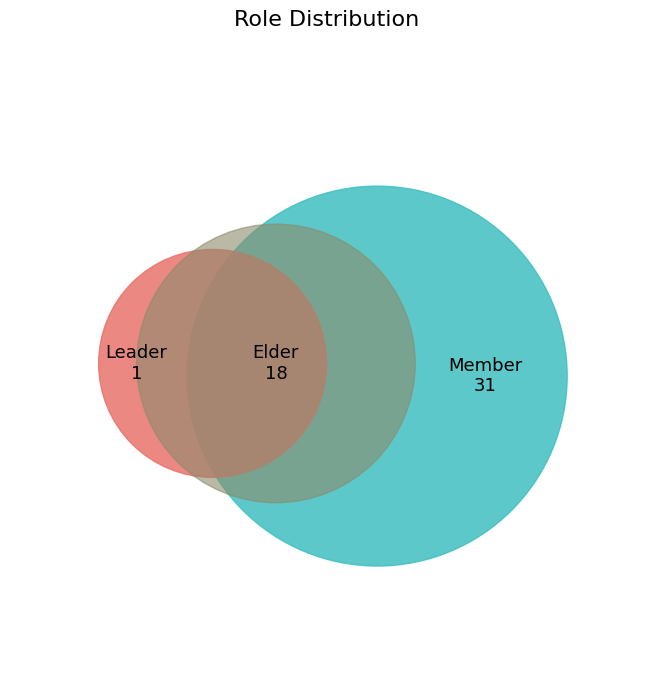

To the nearest percent, what is the combined percentage of Leader and Member?

64%